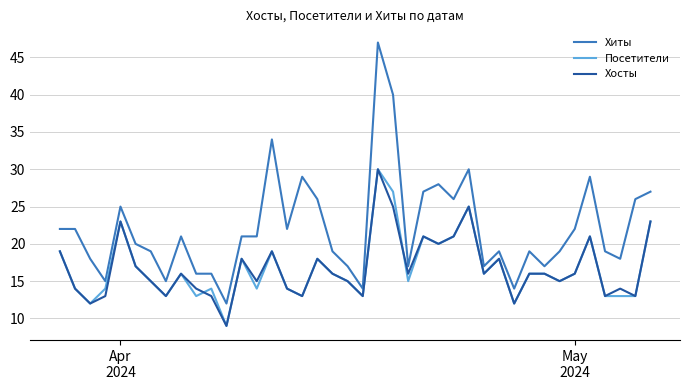

True or false: Хиты and Посетители cross at least once.

False